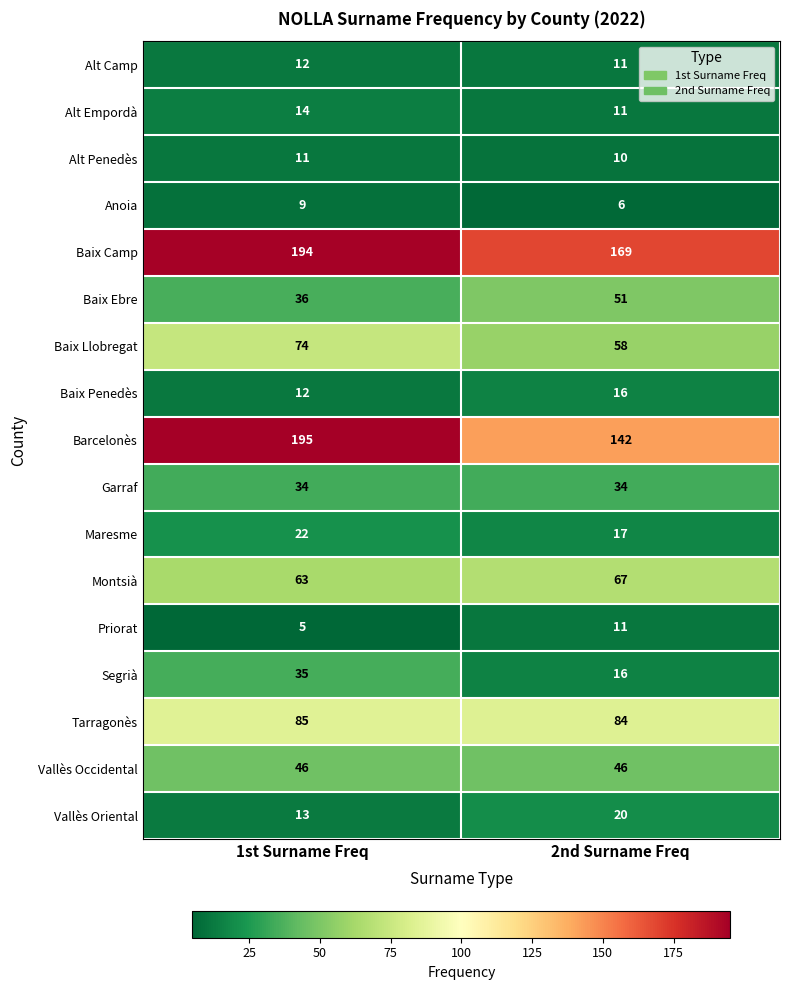

Which label corresponds to the largest value in the chart?

1st Surname Freq